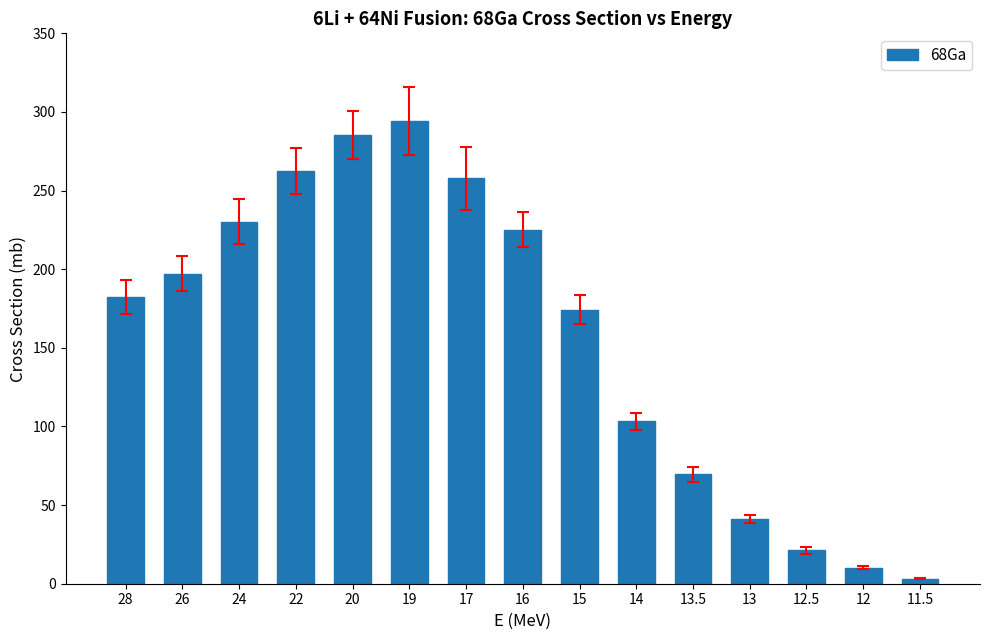

What is the change in value from 28 to 24?

+47.9